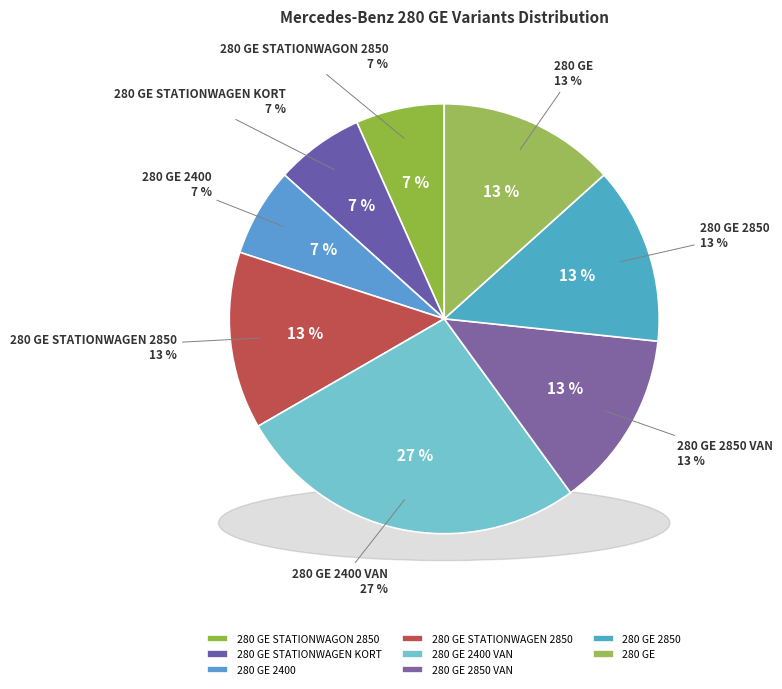

Does 280 GE STATIONWAGON 2850 represent more than half of the total?

No